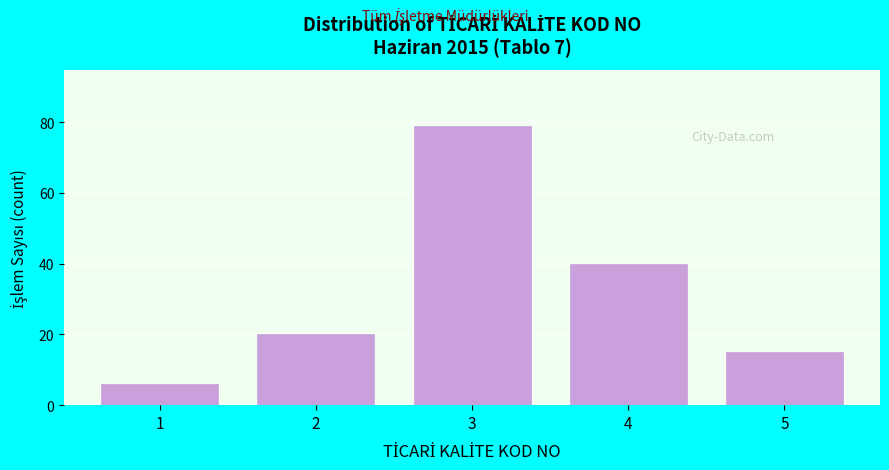

Reading right to left, what are all the values shown in this chart?

5=15	4=40	3=79	2=20	1=6